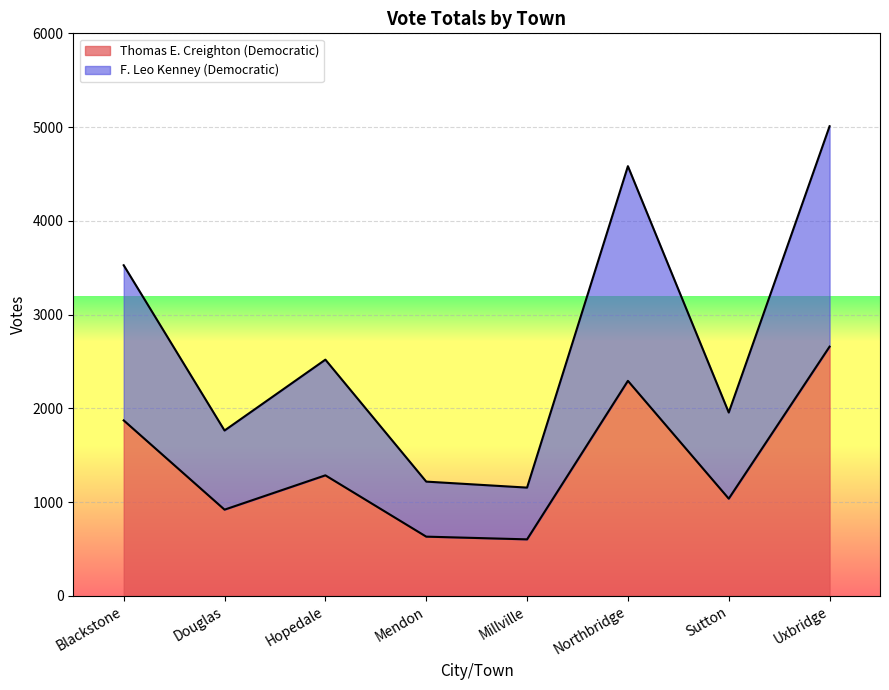

At which category does Thomas E. Creighton (Democratic) reach its first local valley?

Douglas